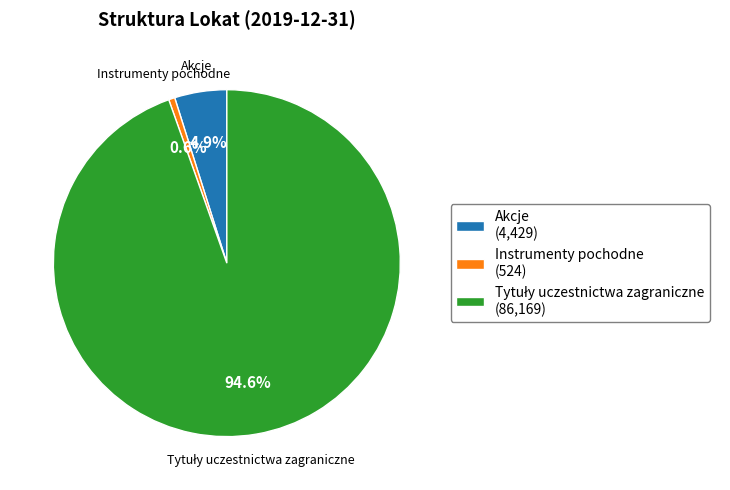

To the nearest percent, what is the combined percentage of Instrumenty pochodne and Akcje?

5%